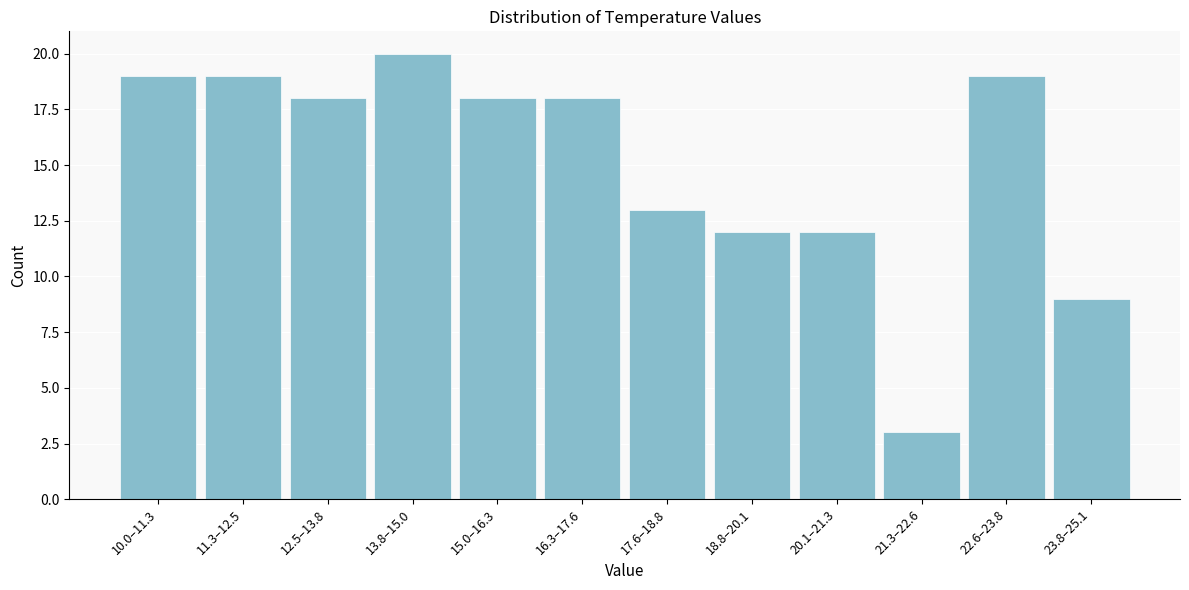

Reading right to left, transcribe all the data shown in this chart.

23.8–25.1=9	22.6–23.8=19	21.3–22.6=3	20.1–21.3=12	18.8–20.1=12	17.6–18.8=13	16.3–17.6=18	15.0–16.3=18	13.8–15.0=20	12.5–13.8=18	11.3–12.5=19	10.0–11.3=19